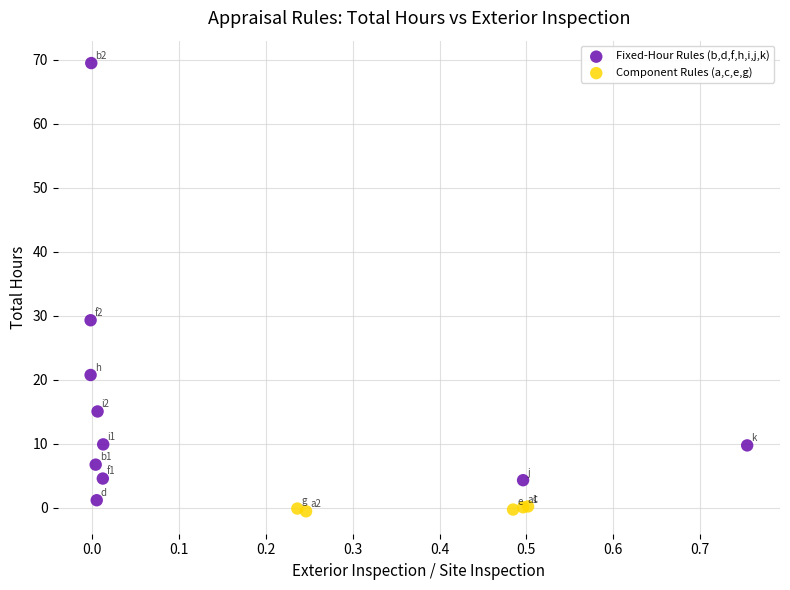

Which series reaches the minimum Y coordinate?

Component Rules (a,c,e,g)